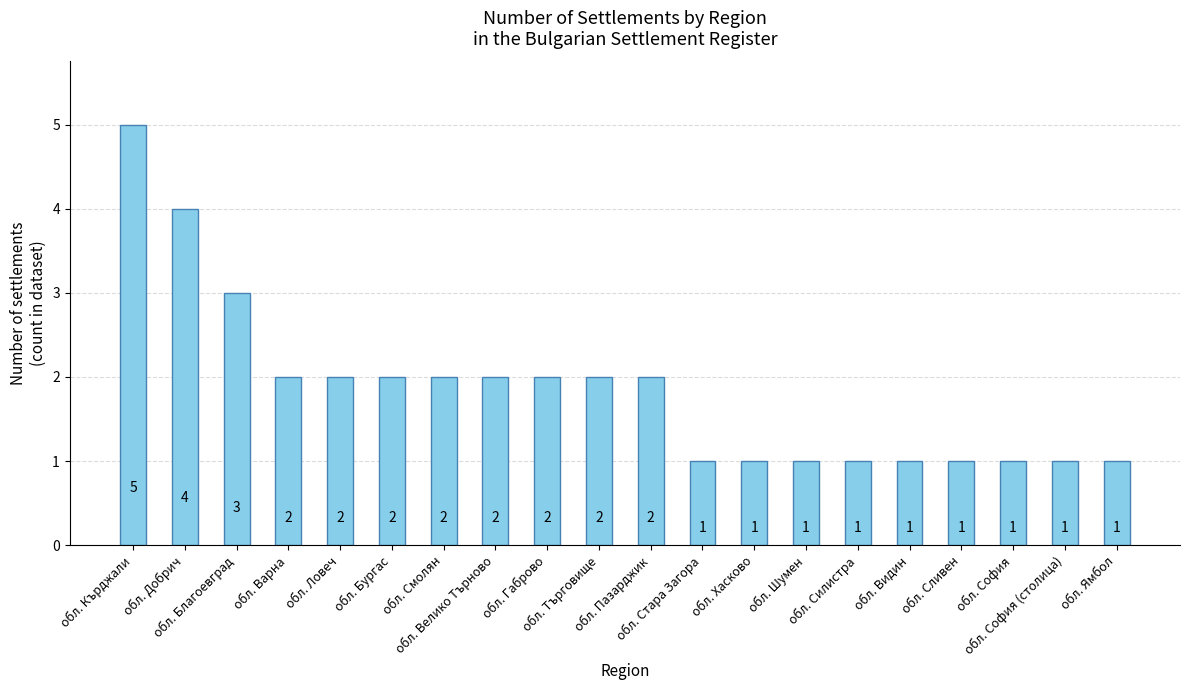

Between обл. Пазарджик and обл. Кърджали, which is larger?

обл. Кърджали